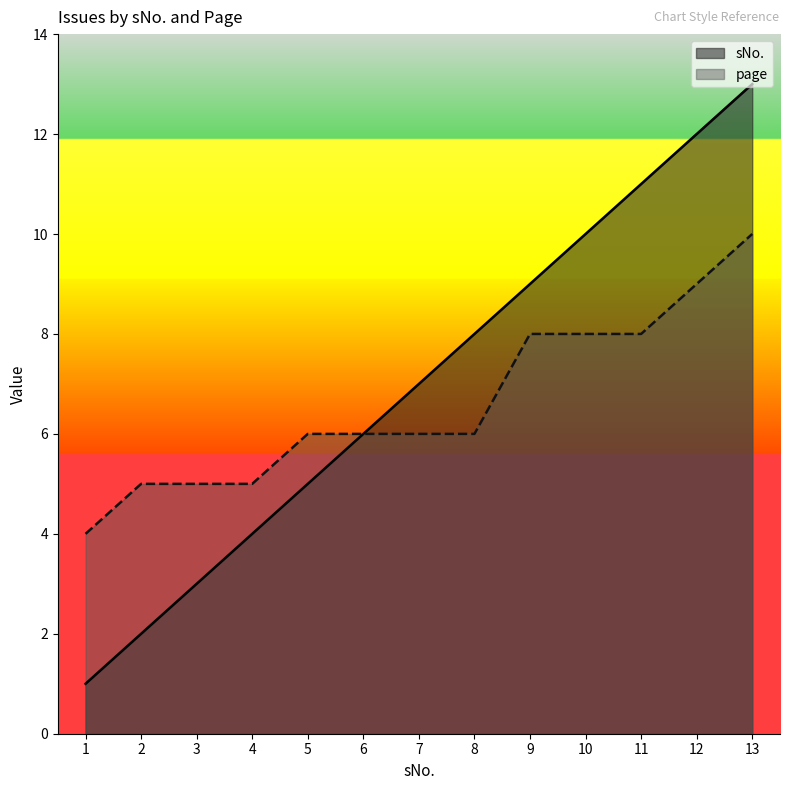

How many data points in sNo. are above 7?

6